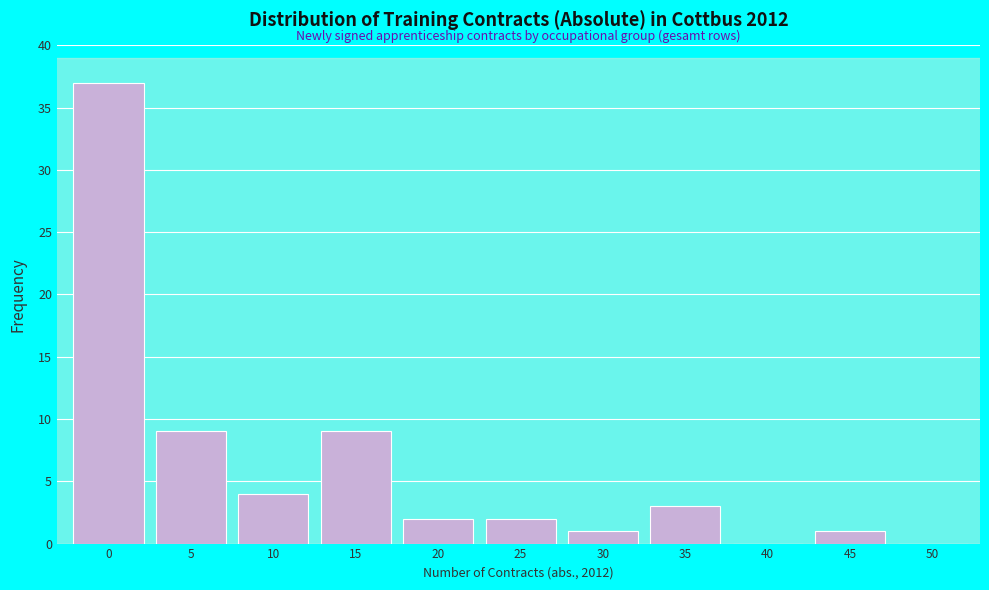

Reading right to left, list all the values displayed in this chart.

50=0	45=1	40=0	35=3	30=1	25=2	20=2	15=9	10=4	5=9	0=37